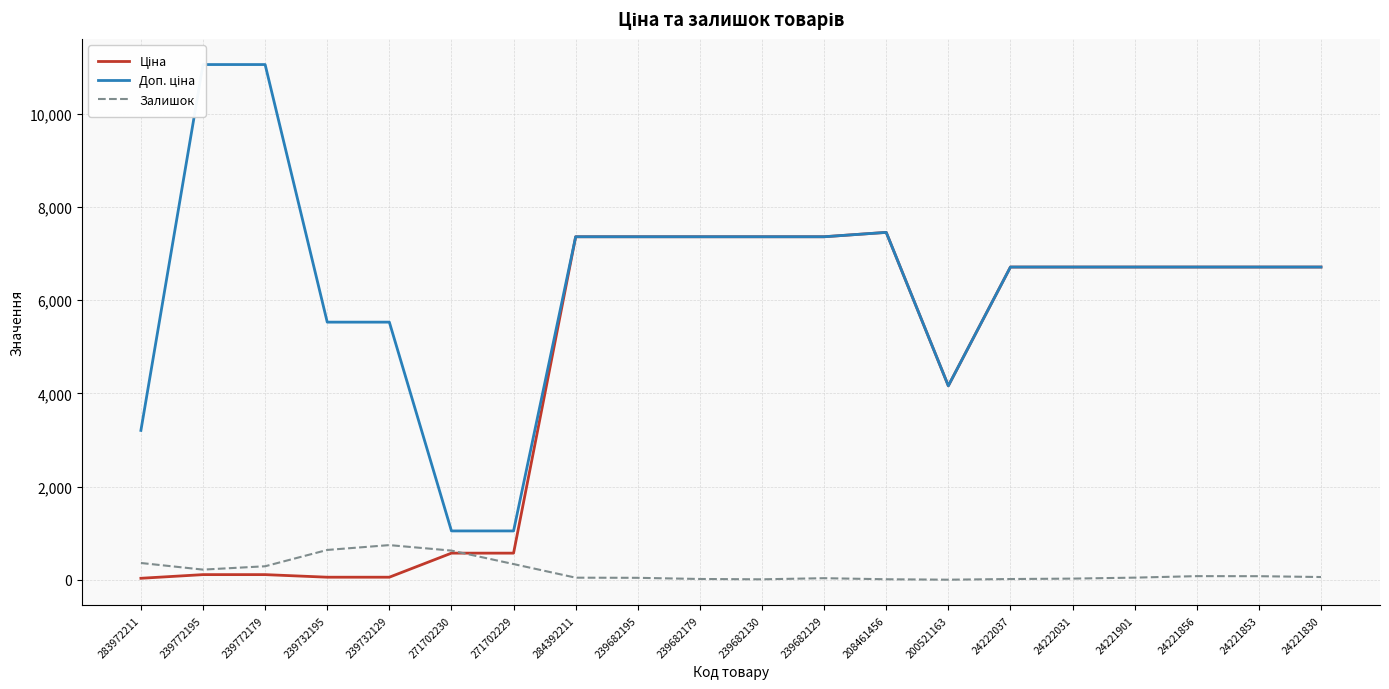

At which category is the sum across all series the highest?

208461456